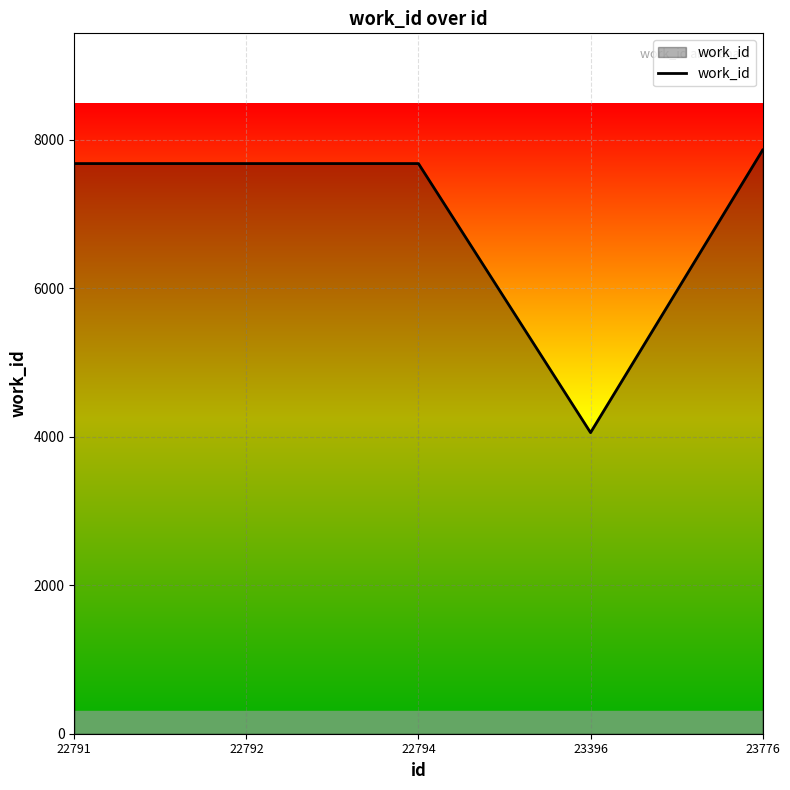

What is the smallest value displayed?

4057